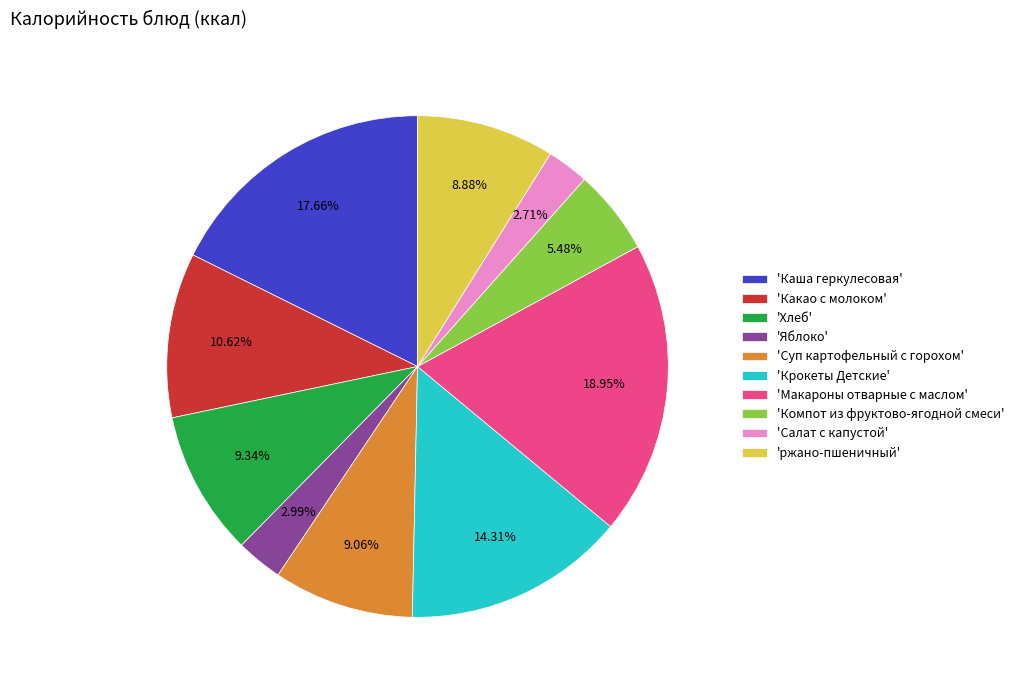

Combined, do 'Яблоко' and 'Салат с капустой' account for over 50%?

No